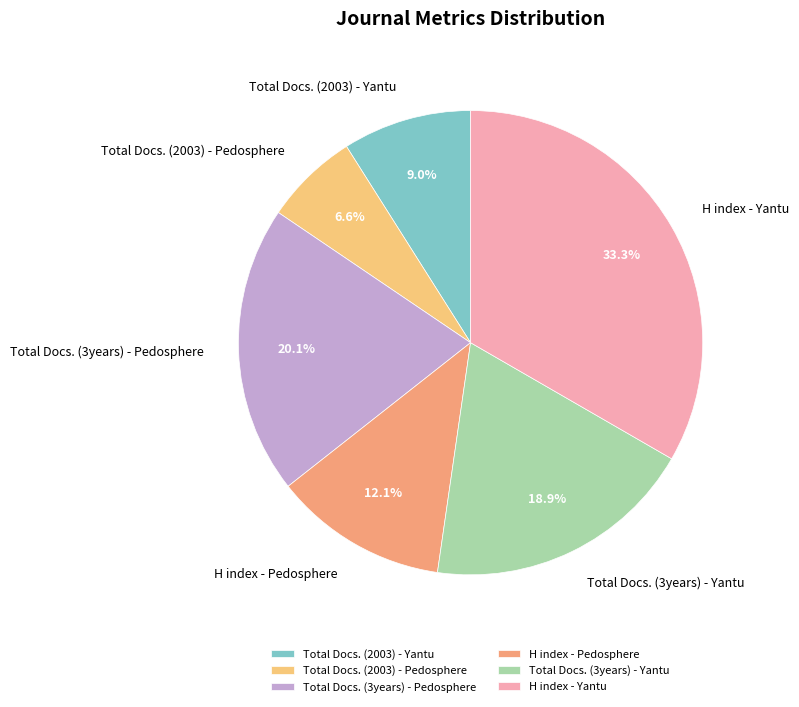

To the nearest percent, what is the difference between the largest and smallest slice percentages?

27%